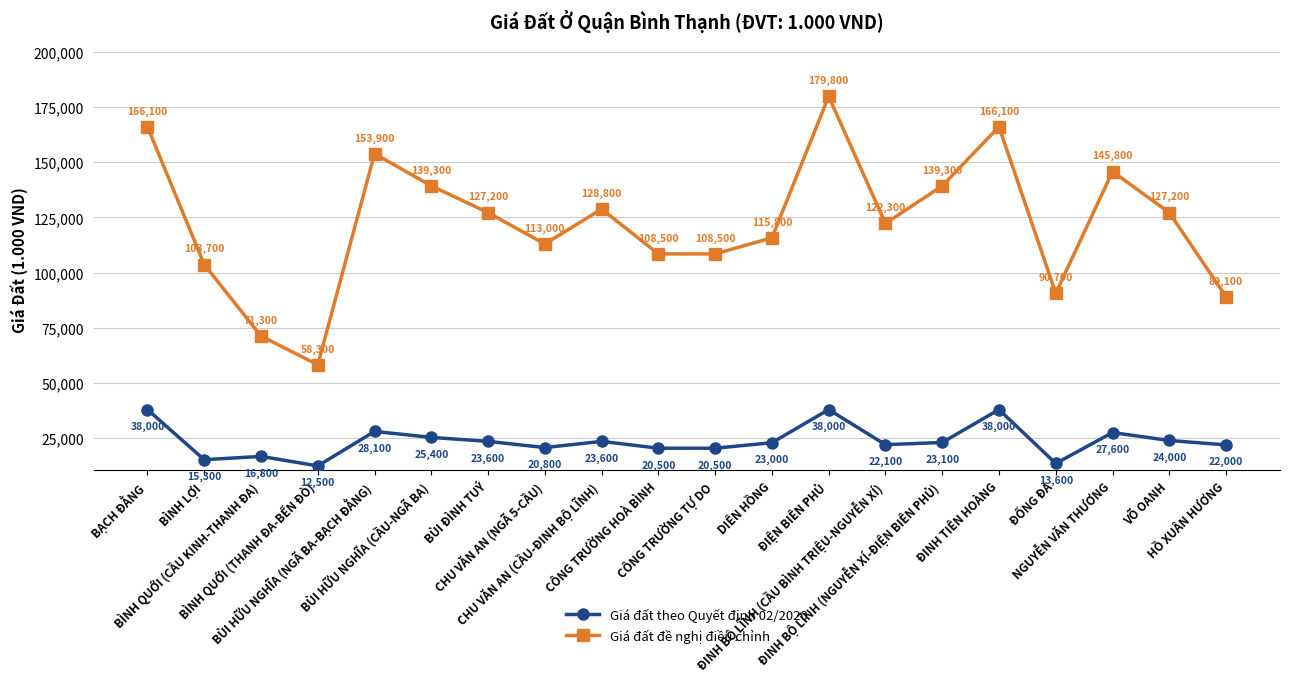

What is the total value across all series at CÔNG TRƯỜNG TỰ DO?

129000